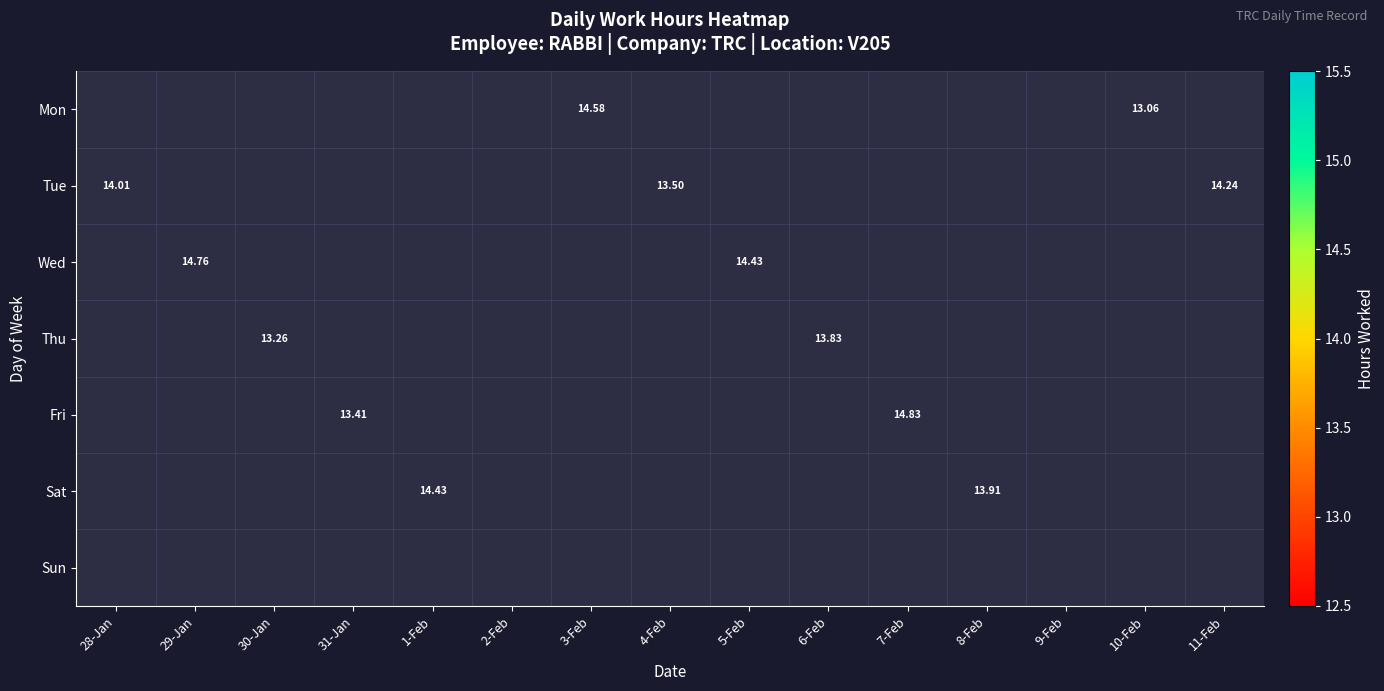

Which has a higher value, 5-Feb or 1-Feb?

1-Feb